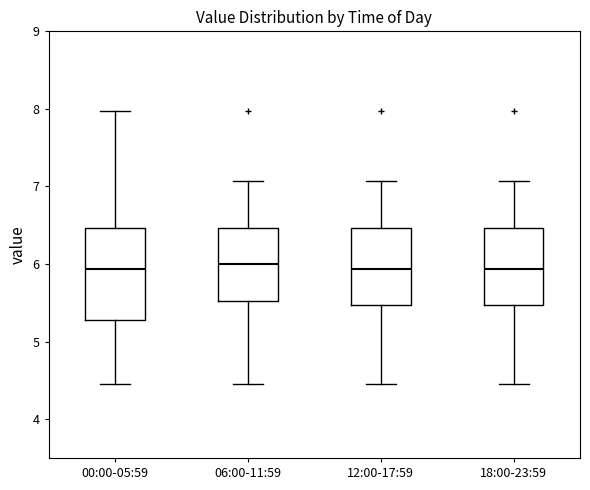

Which box is the tallest, from its lower edge to its upper edge?

00:00-05:59